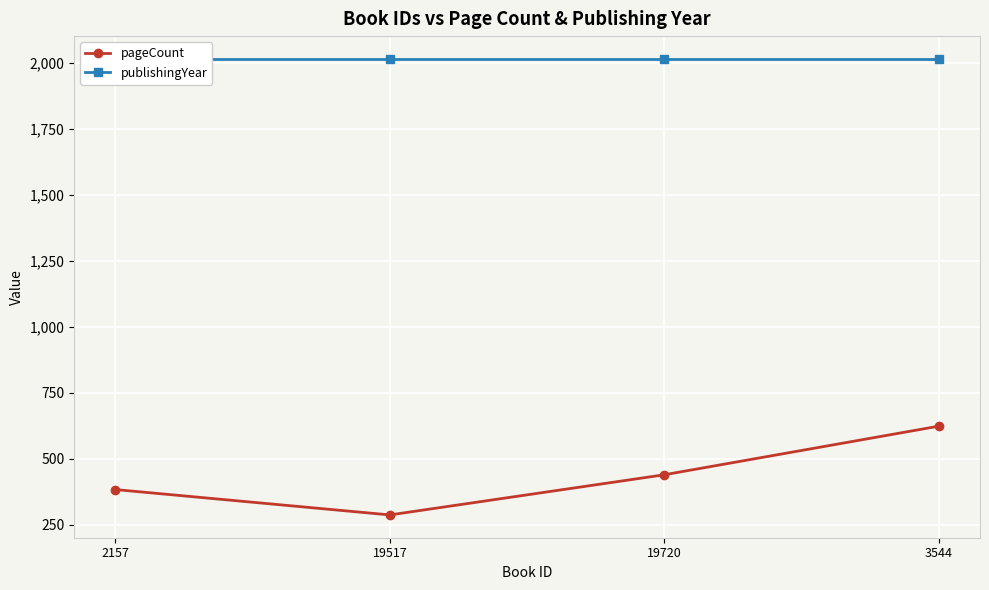

What are all the series names shown in the legend?

pageCount, publishingYear